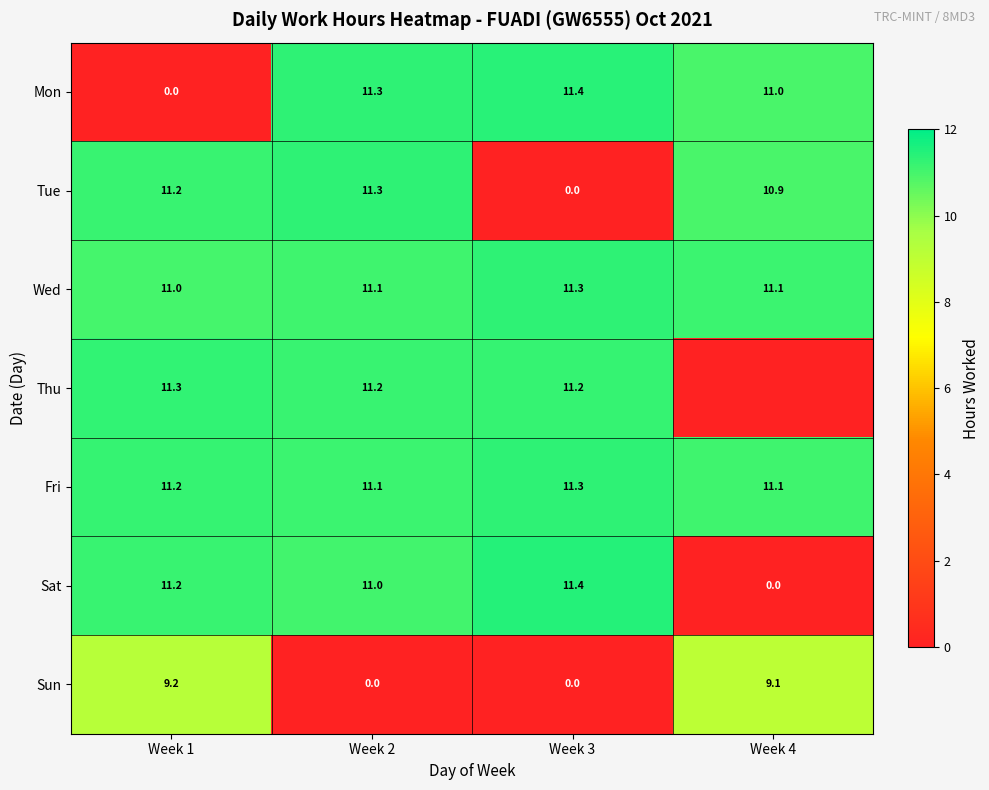

How many values in Sat are above zero?

3